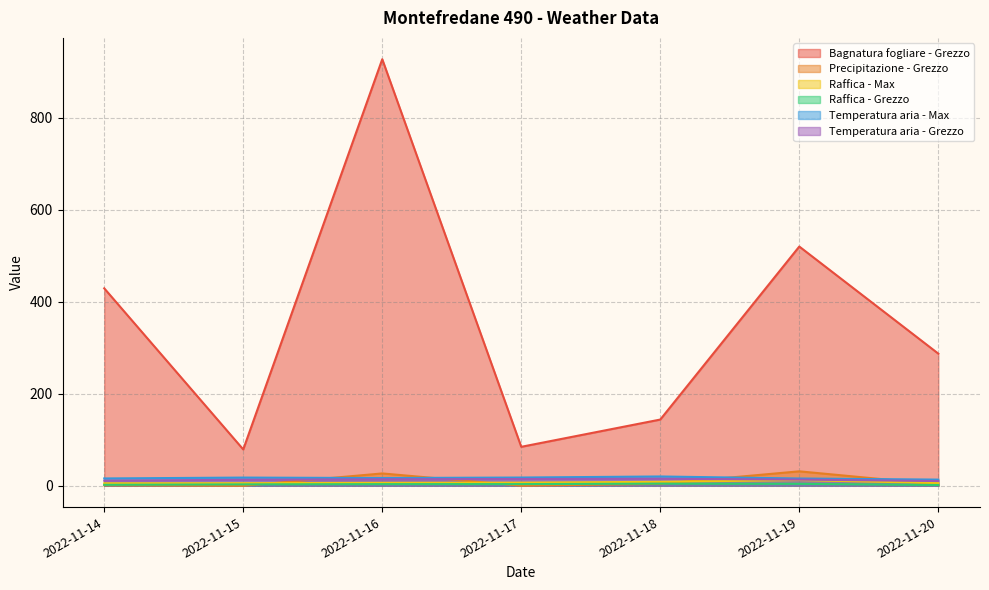

At 2022-11-14, list the series in order from smallest to largest.

Precipitazione - Grezzo, Raffica - Grezzo, Raffica - Max, Temperatura aria - Grezzo, Temperatura aria - Max, Bagnatura fogliare - Grezzo